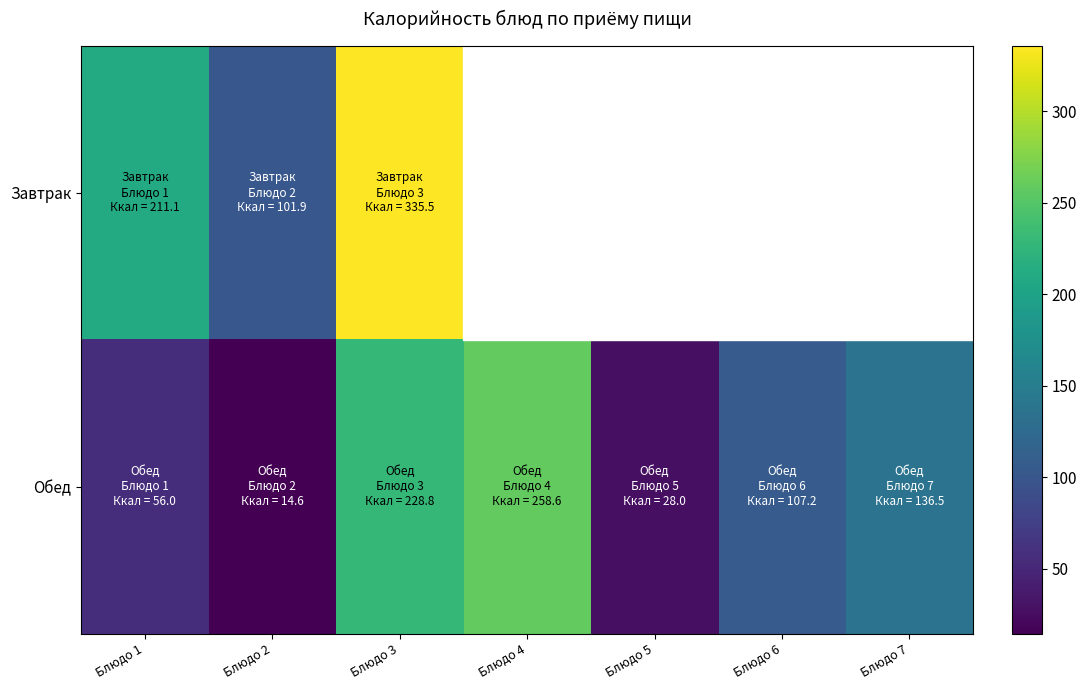

Which series has the largest total across all categories?

Обед